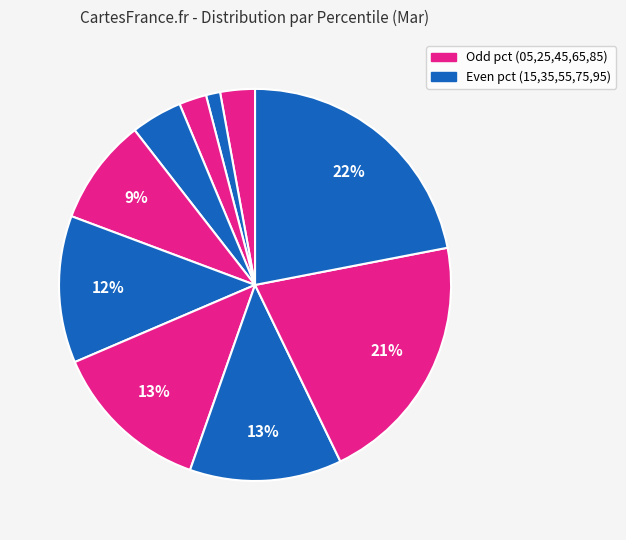

How many segments does this pie chart have?

10